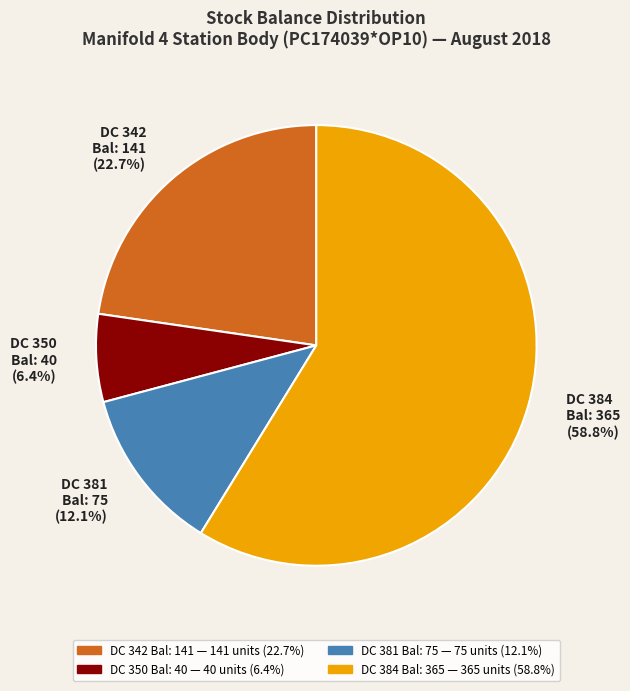

Which category accounts for the majority?

DC 384 Bal: 365 (58.8%)